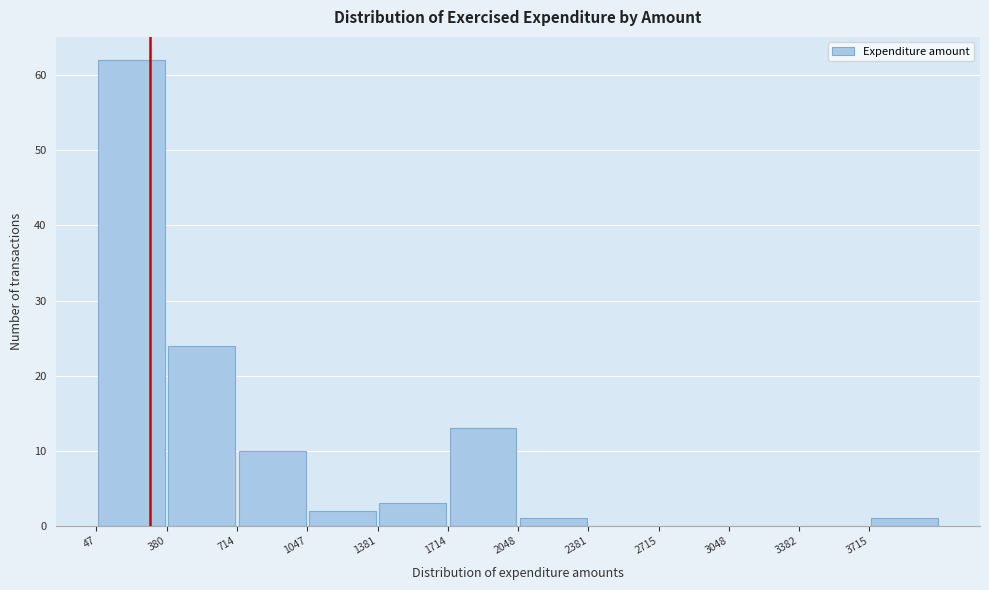

Which range on the x-axis has the tallest bar?

50 to 400